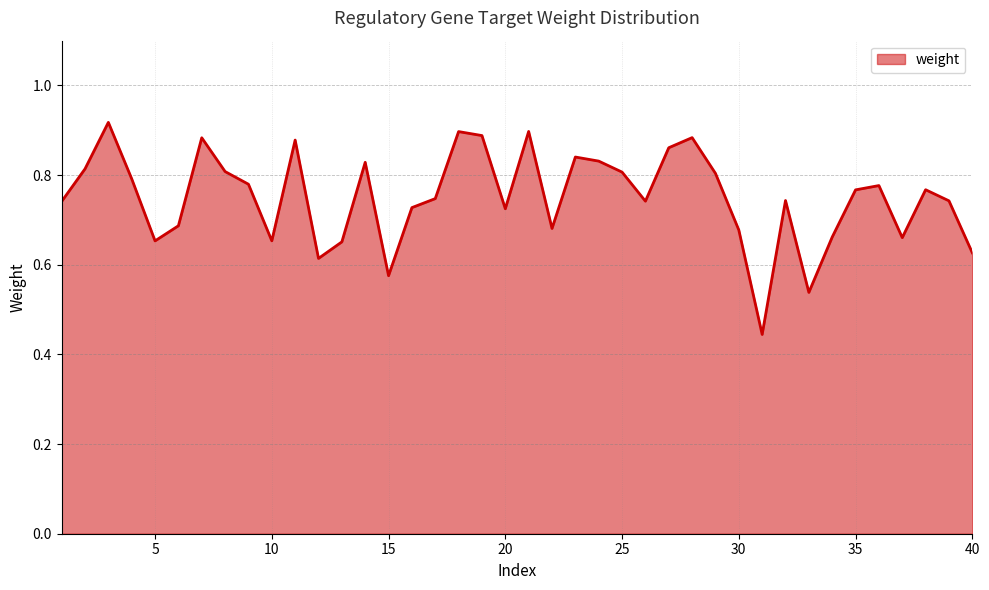

True or false: there are more than 2 points higher than both neighbors.

True